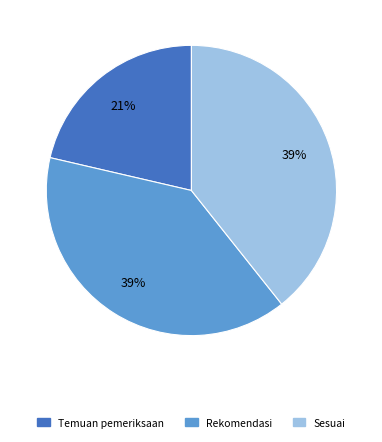

To the nearest percent, what is the difference between the largest and smallest slice percentages?

18%